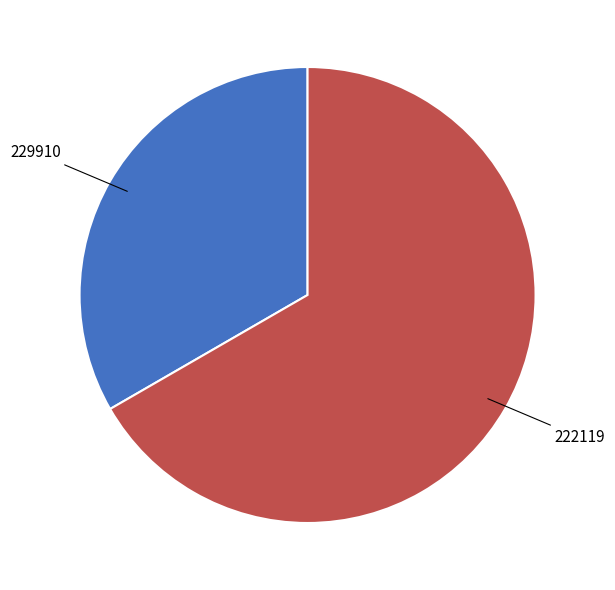

Is there a majority slice in this chart?

Yes